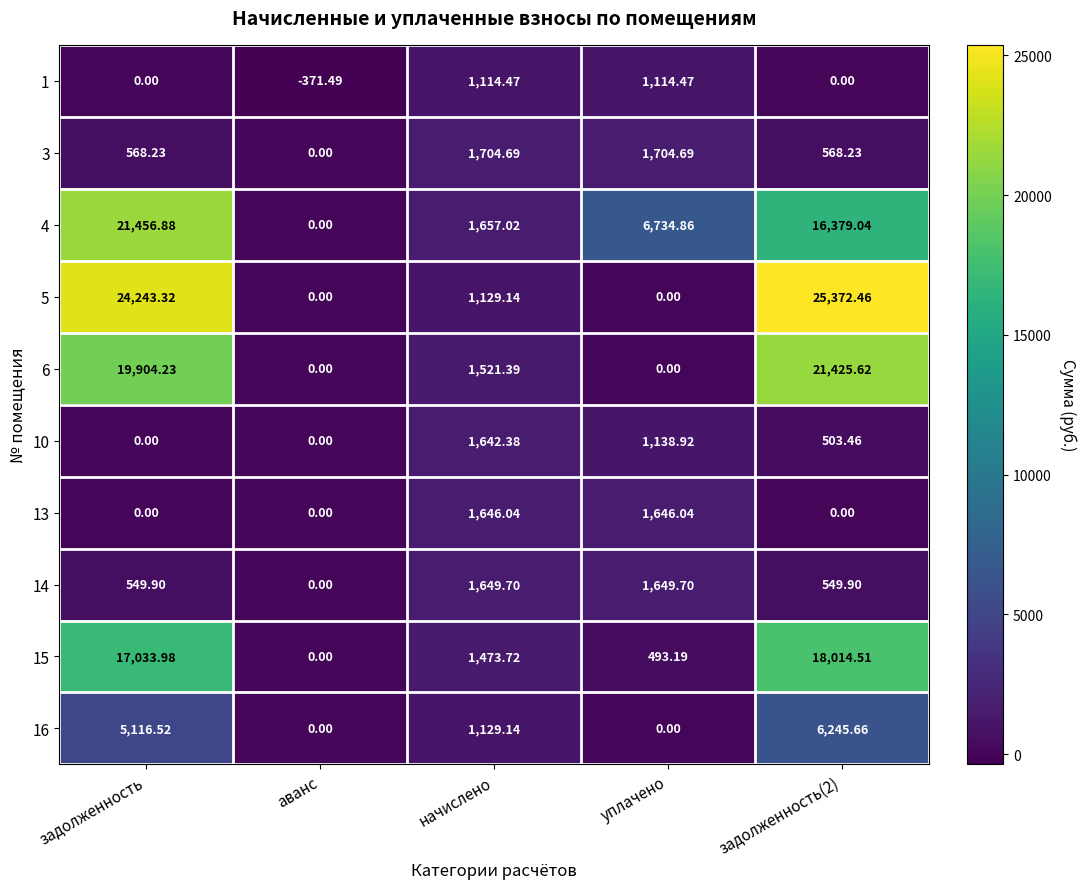

Is the value of 10 at начислено greater than the value of 6 at начислено?

Yes